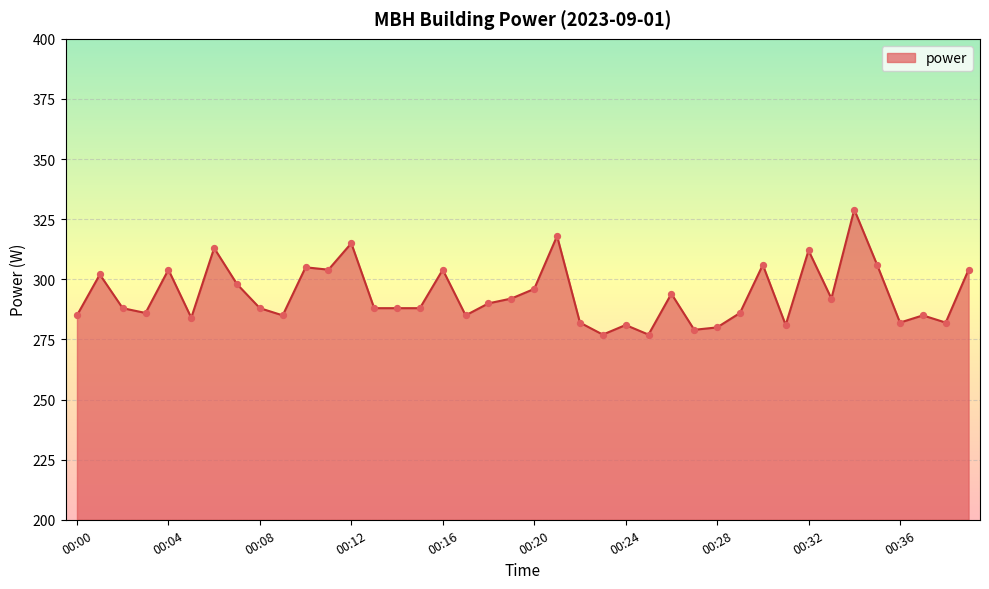

What is the greatest value displayed?

329